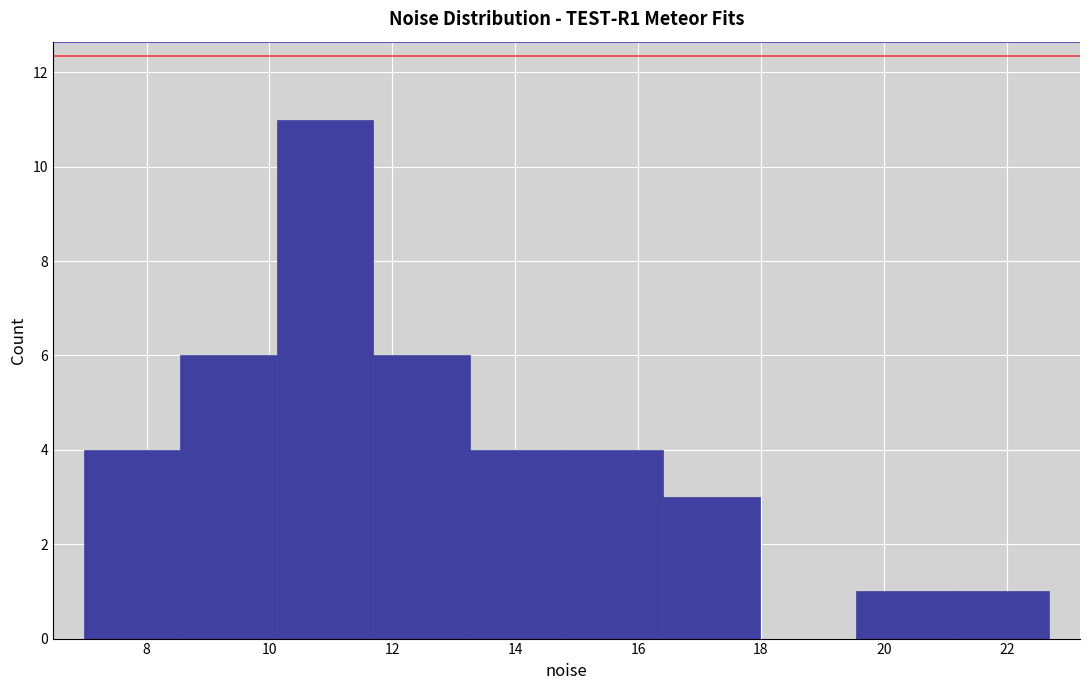

Which range on the x-axis has the tallest bar?

10.2 to 11.6